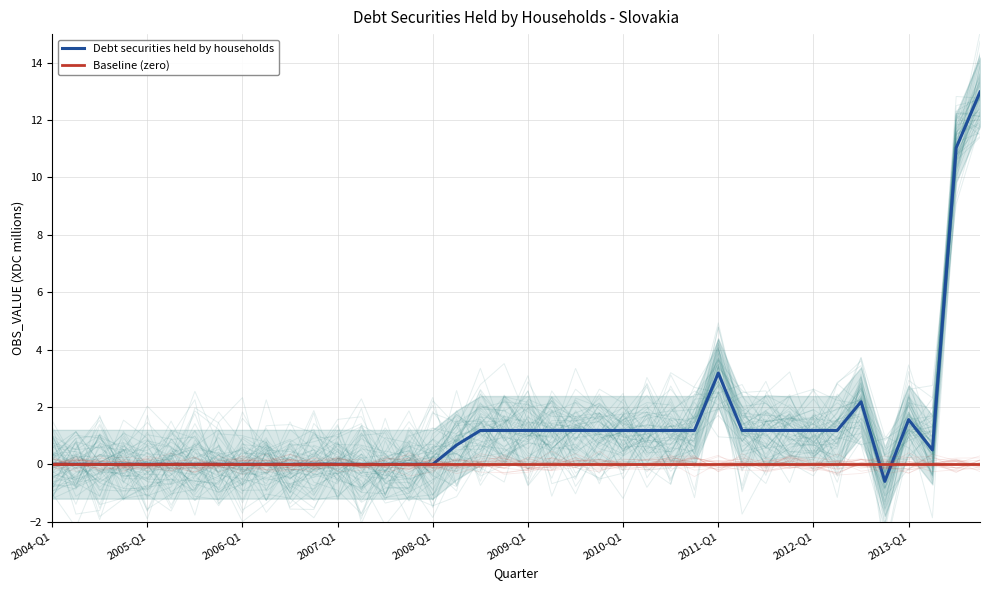

What is the difference between the Debt securities held by households values at 38 and 25?

9.9